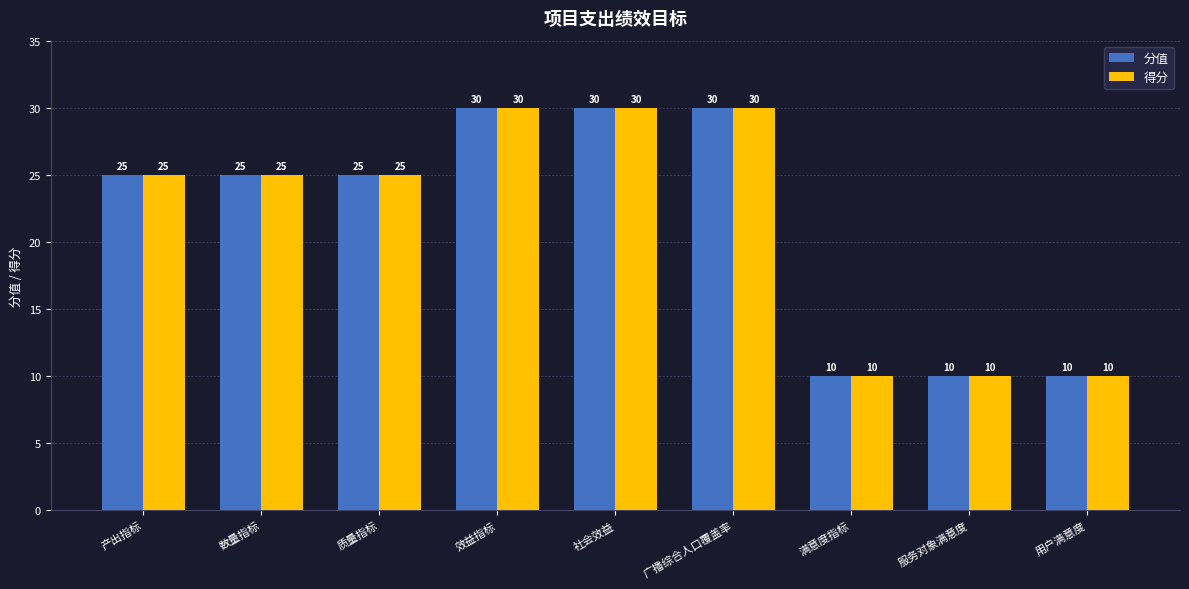

What is the value of the 分值 bar at the 7th from the left?

10